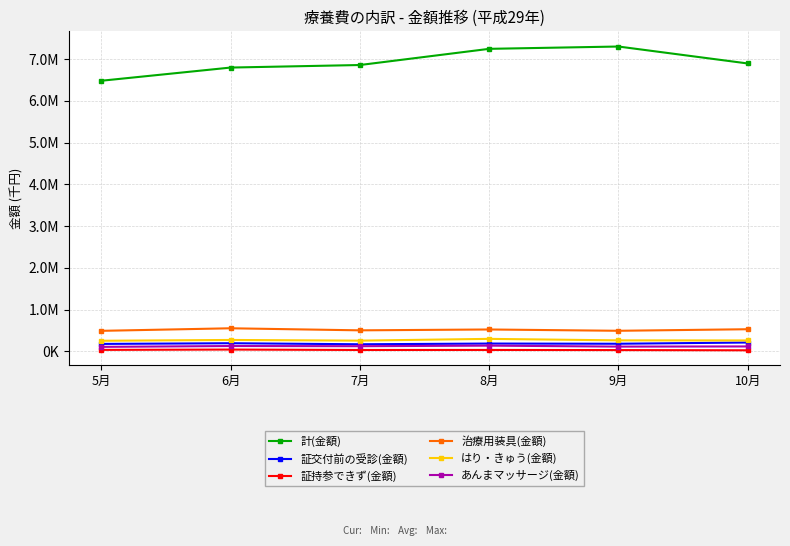

Read the 治療用装具(金額) value at 6月.

550417.0